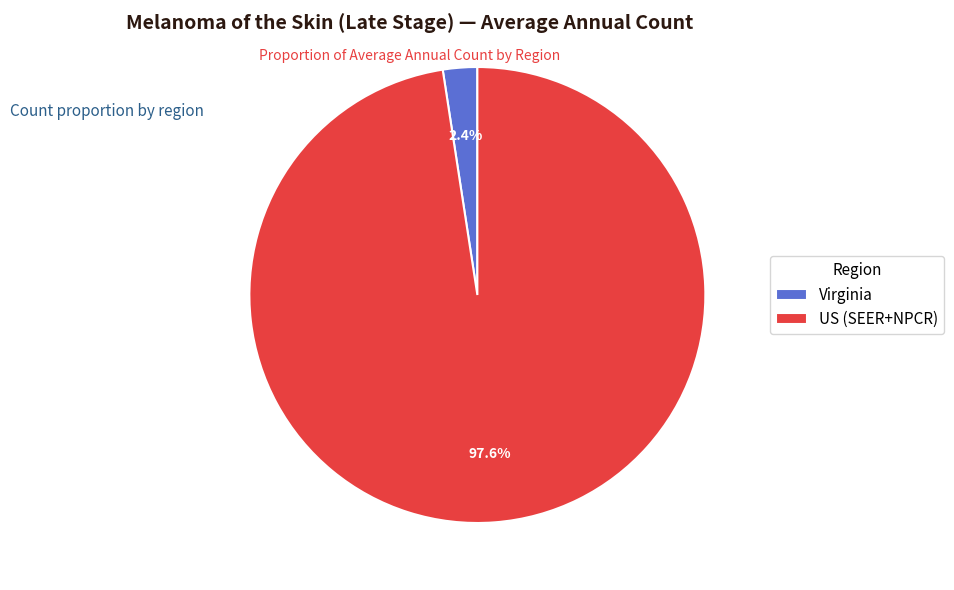

What is the smallest slice in the pie chart?

Virginia